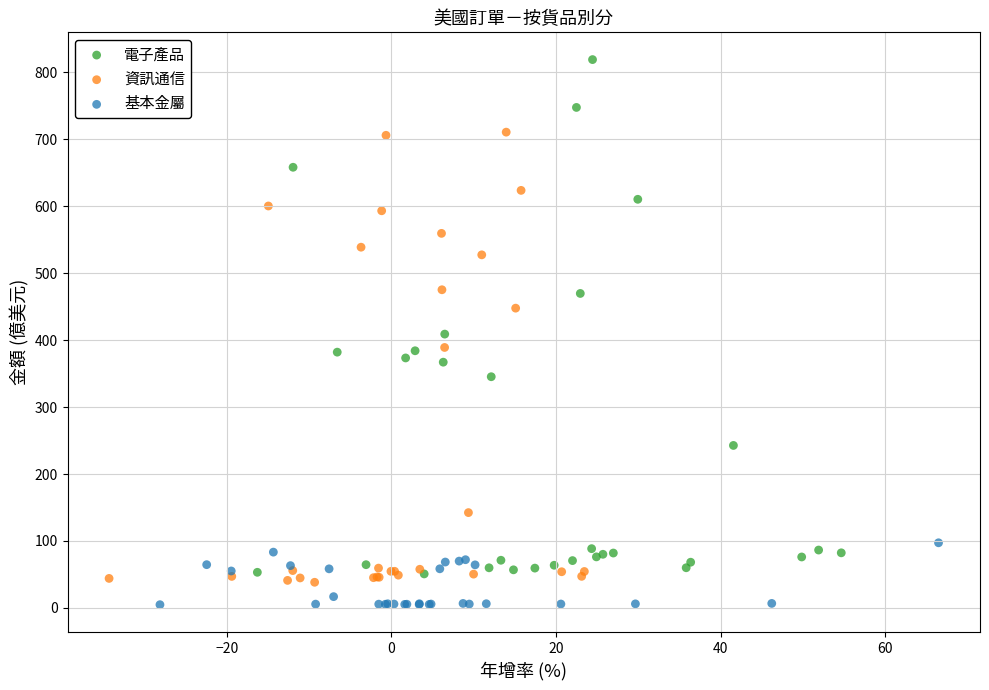

Which series contains the highest Y value?

電子產品